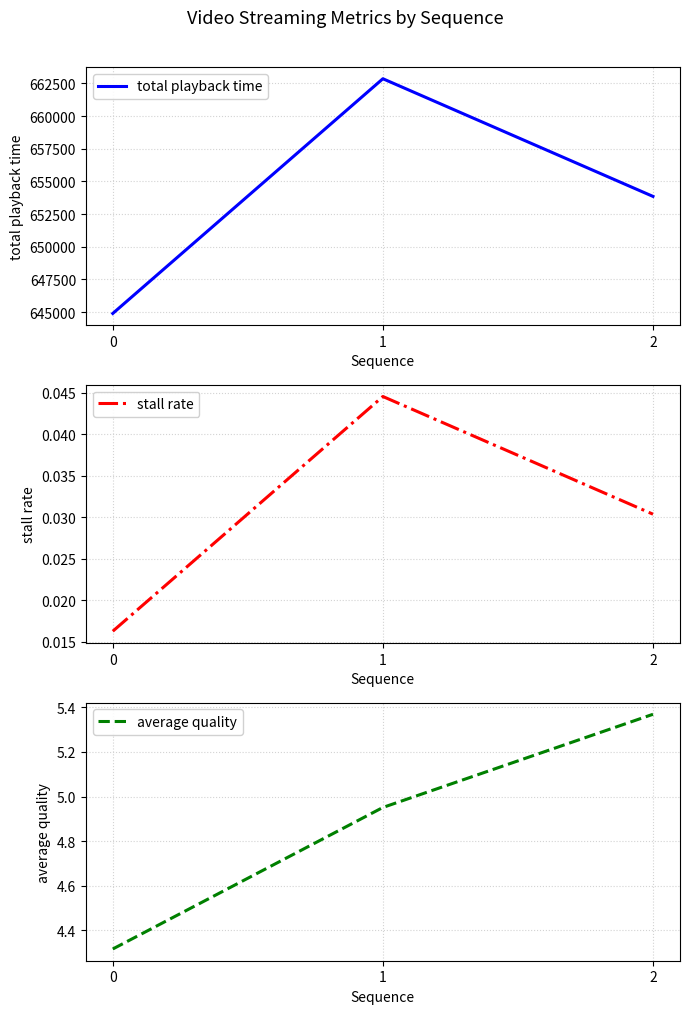

Which series has the largest total across all categories?

total playback time